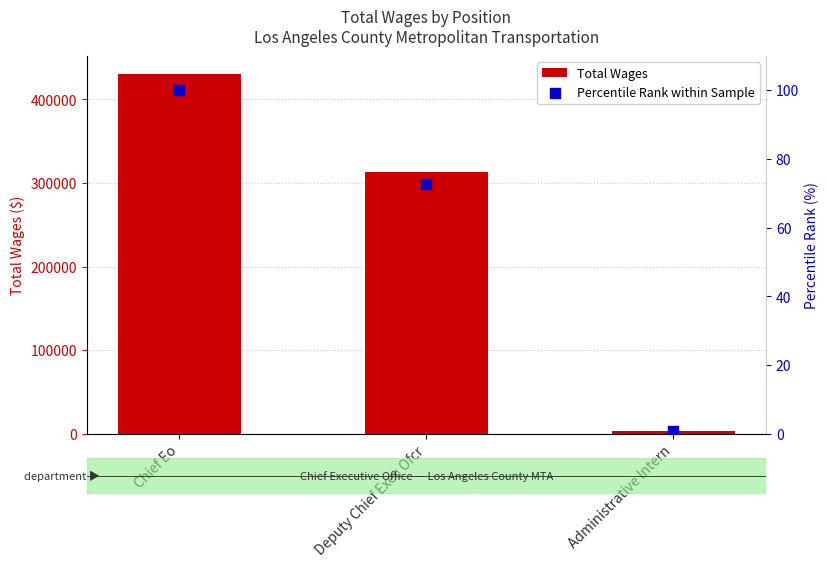

What is the total value across all series at Administrative Intern?

3598.8